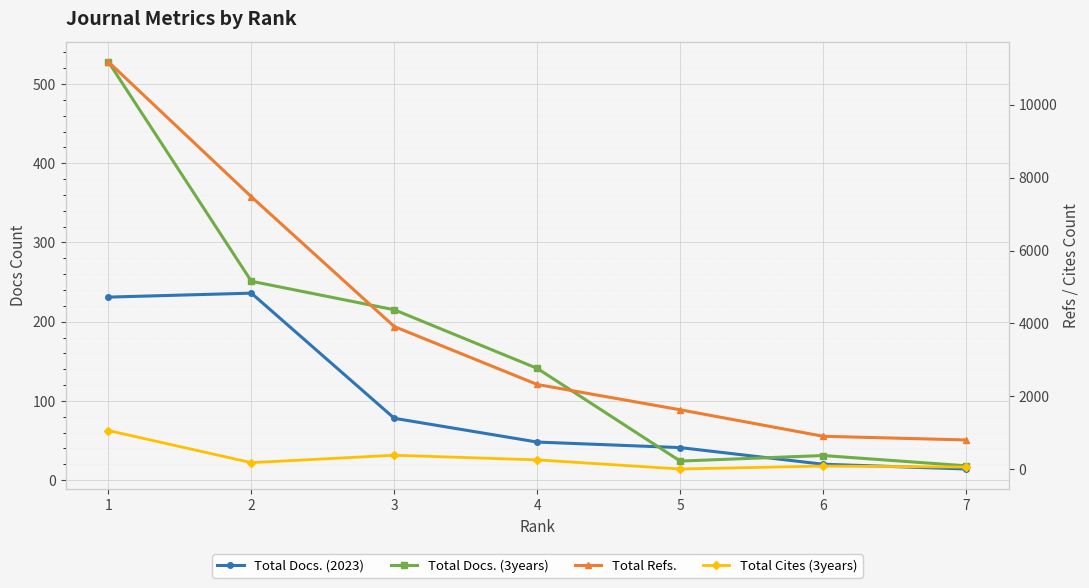

What is the difference between the second highest and second lowest values in the Total Docs. (3years) series?

227